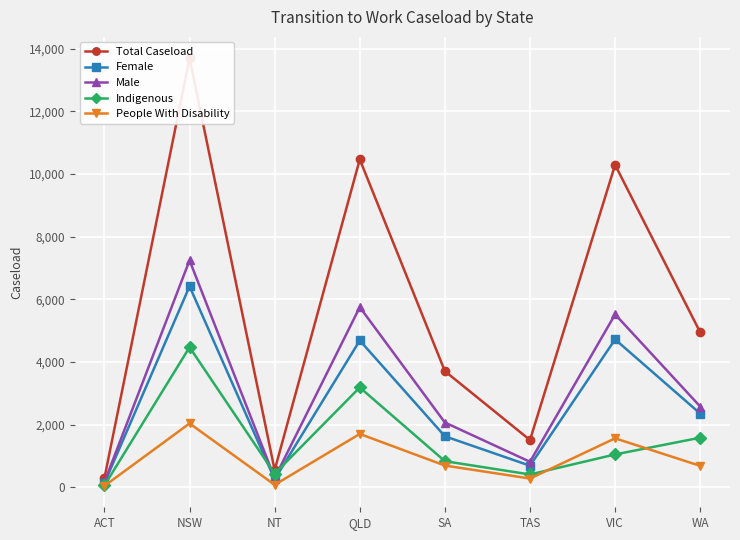

List the labels in order of Total Caseload value, largest first.

NSW, QLD, VIC, WA, SA, TAS, NT, ACT